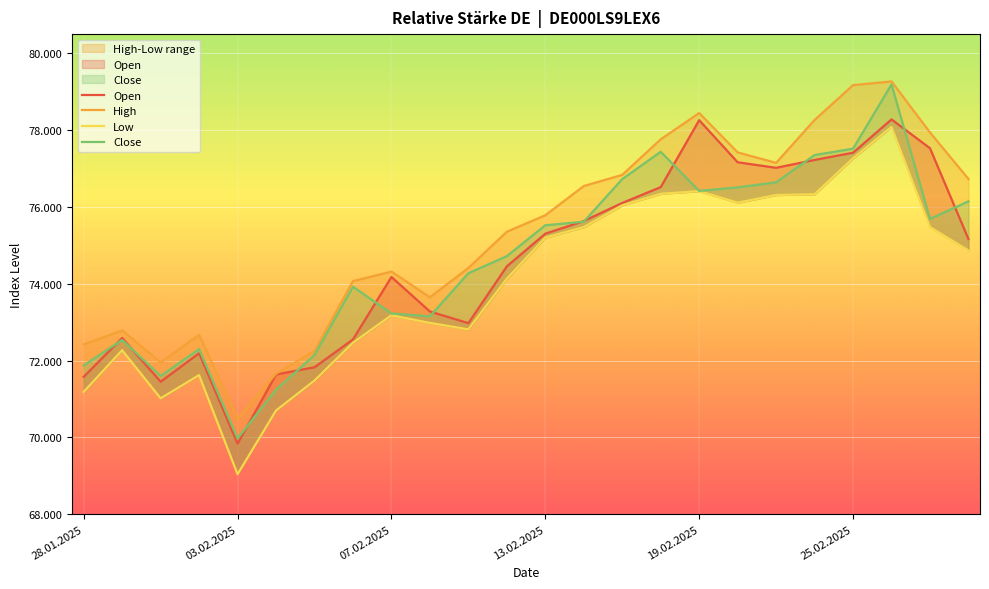

What is the sum of the Close values at 15 and 22?

153125